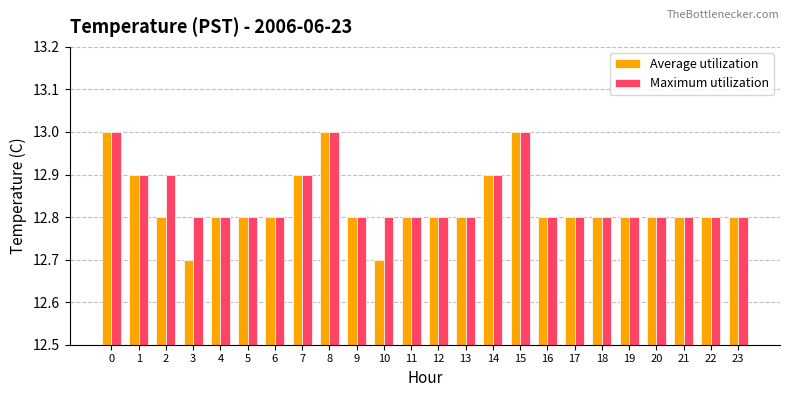

Rank the series by their average value, from highest to lowest.

Maximum utilization, Average utilization